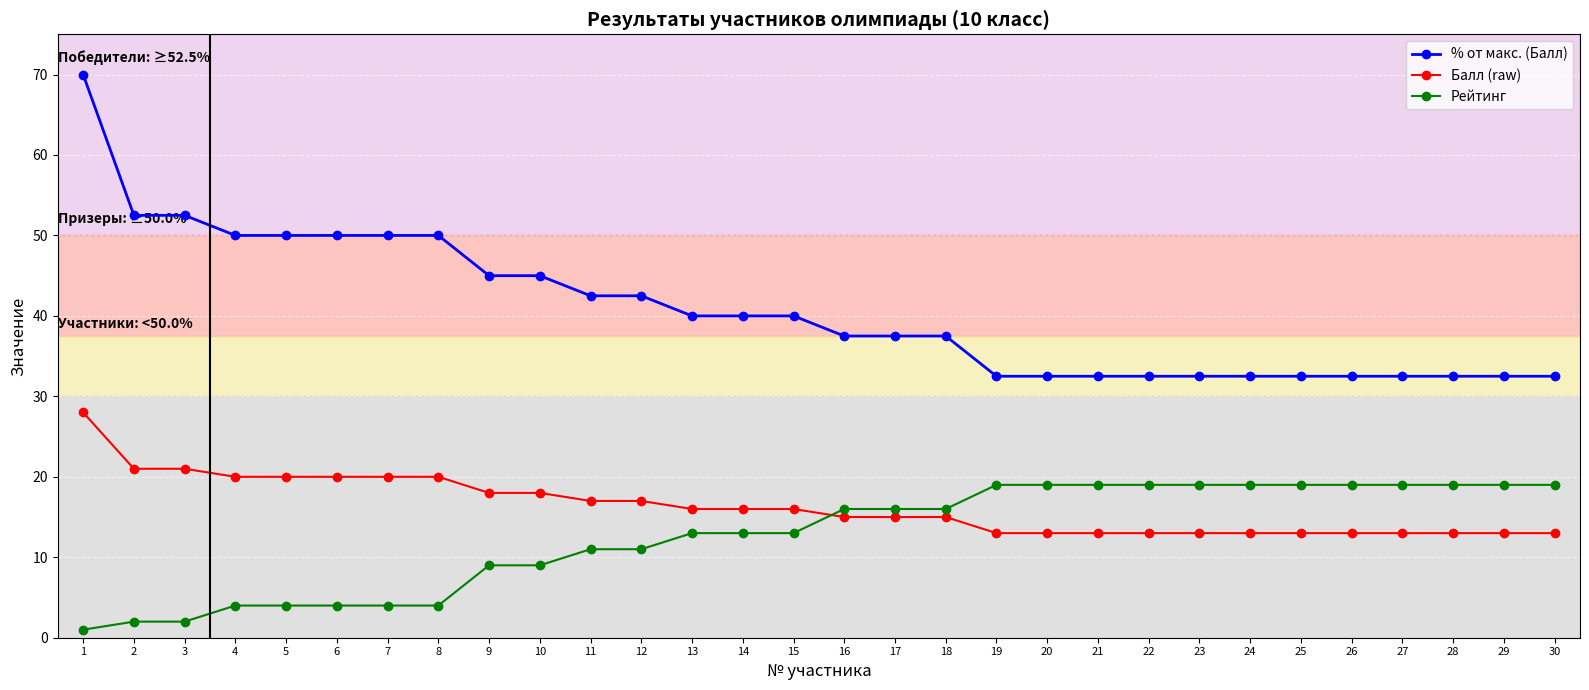

Is this an area chart (filled region under the line)?

No